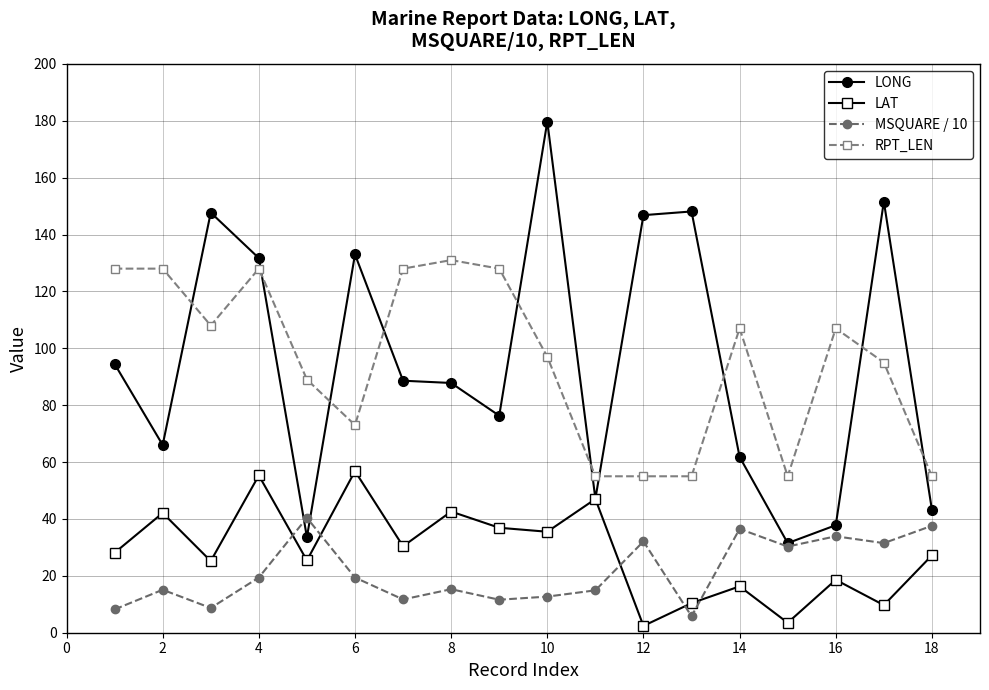

Rank the series by their maximum value, from highest to lowest.

LONG, RPT_LEN, LAT, MSQUARE / 10